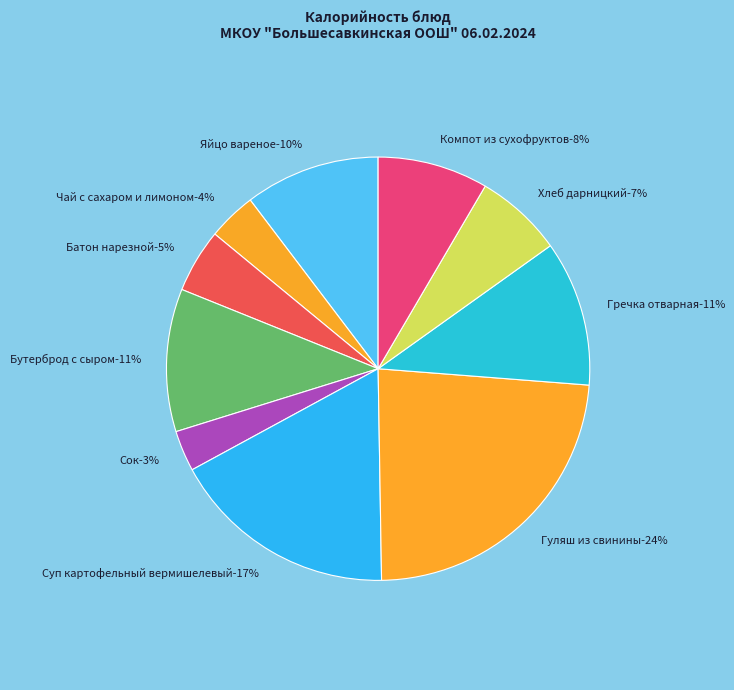

What percentage is the Гуляш из свинины slice, to the nearest percent?

24%